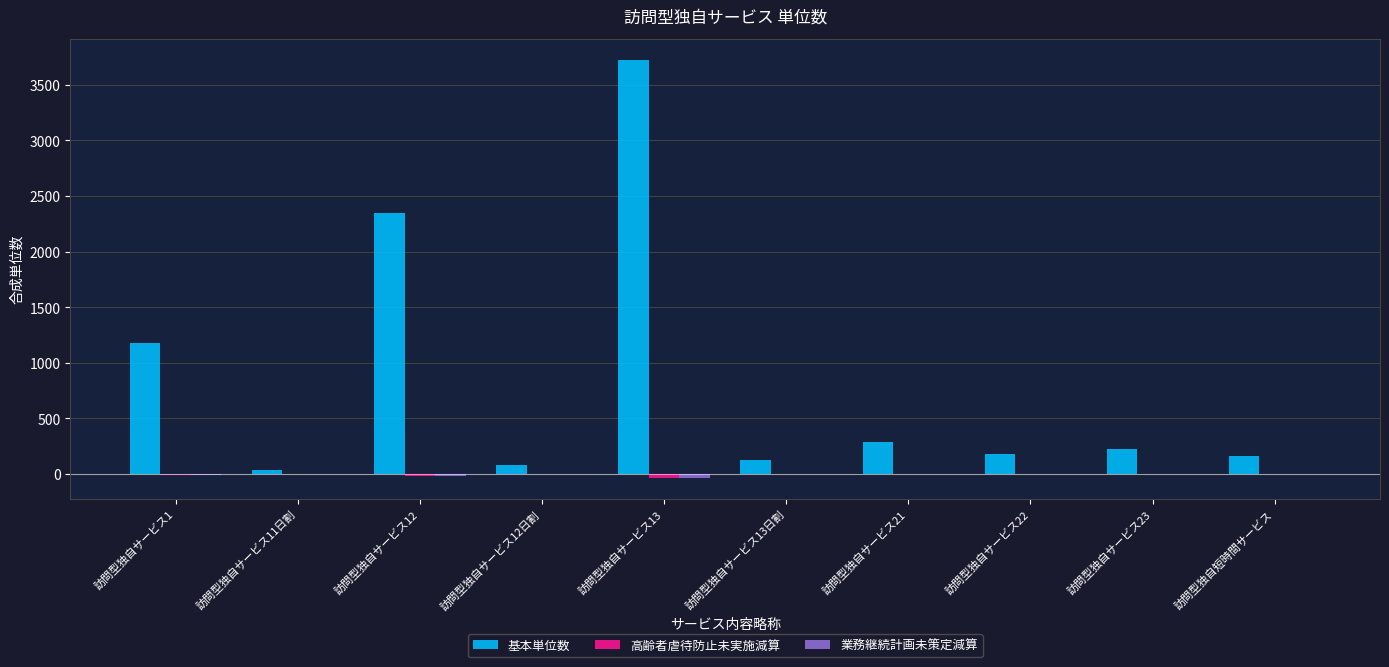

Between 訪問型独自サービス1 and 訪問型独自サービス23, which series saw the biggest shift?

基本単位数